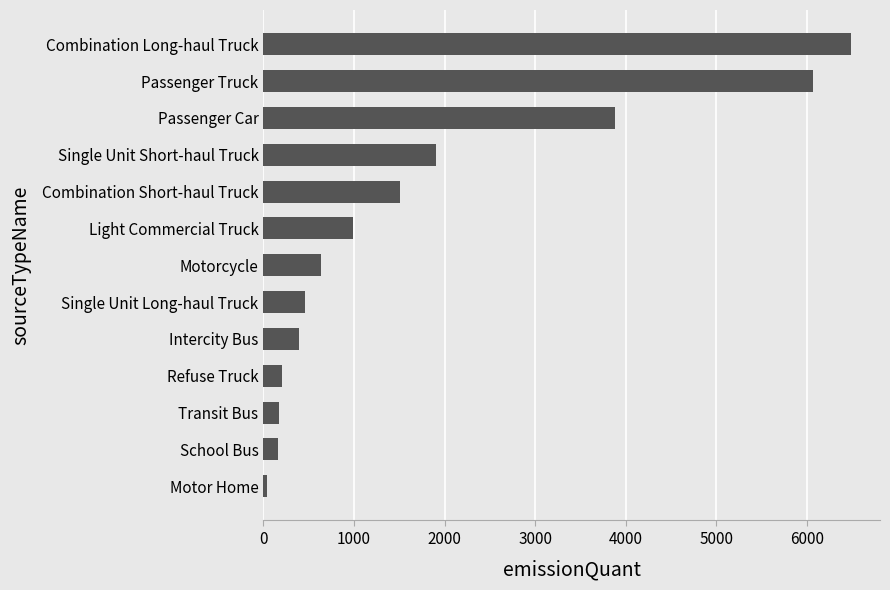

What value does the data have at Transit Bus?

172.4